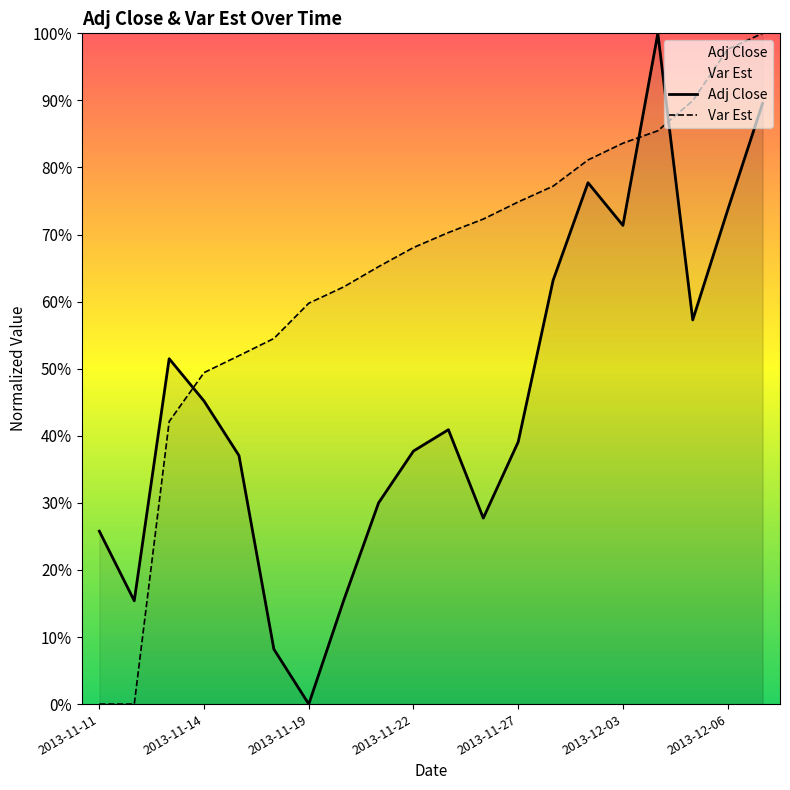

The Var Est series shows 0.6 at 2013-11-19. True or false?

True